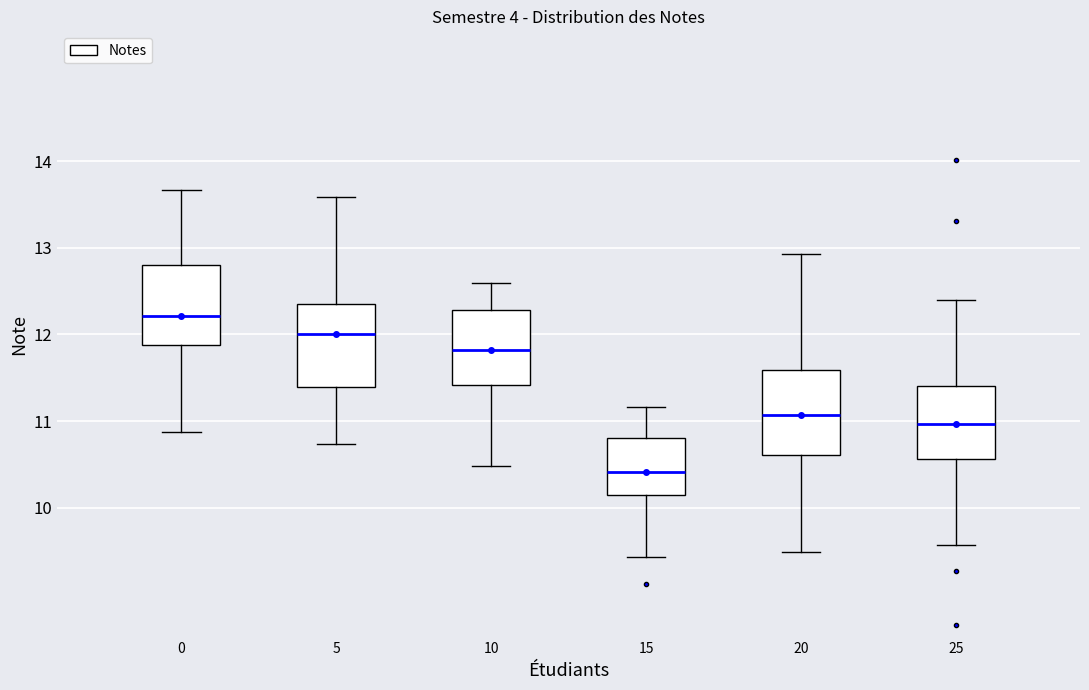

Where does the lower whisker of the box at x = 10 end on the y-axis? The values are not printed on the chart, so give them approximately, as read against the axis.

10.5